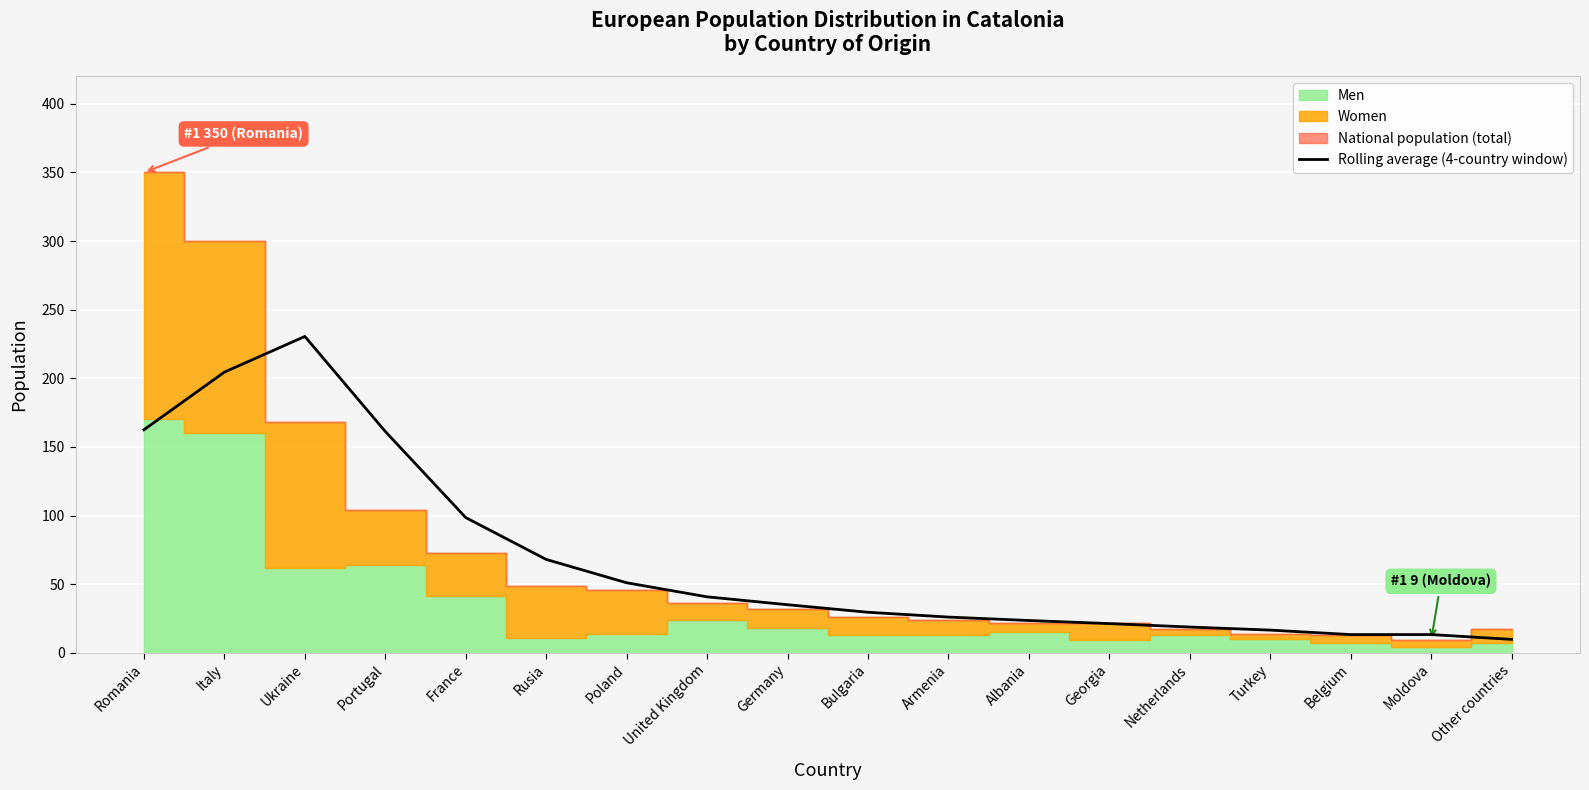

What is the highest value of the Rolling average (4-country window) series?

230.5